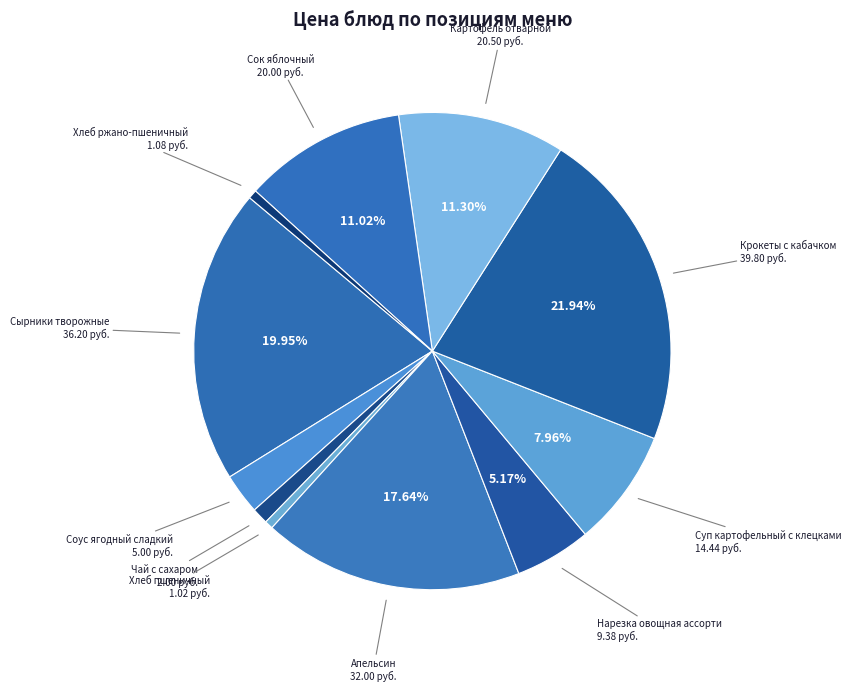

Count the number of slices in the pie.

11